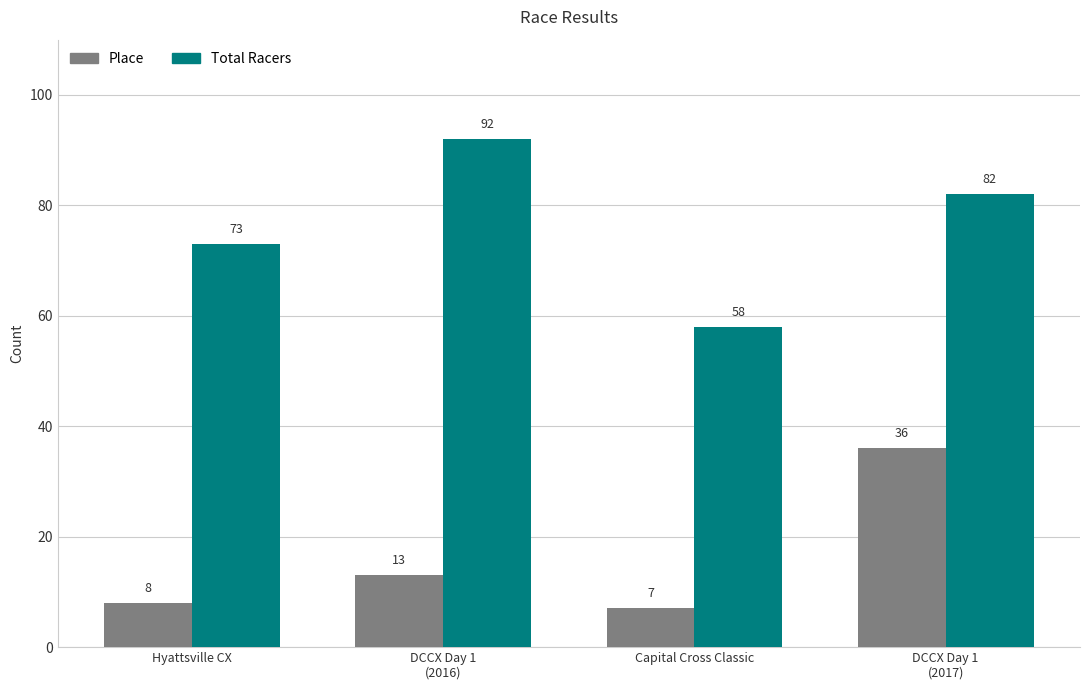

At which category is the sum across all series the highest?

DCCX Day 1
(2017)